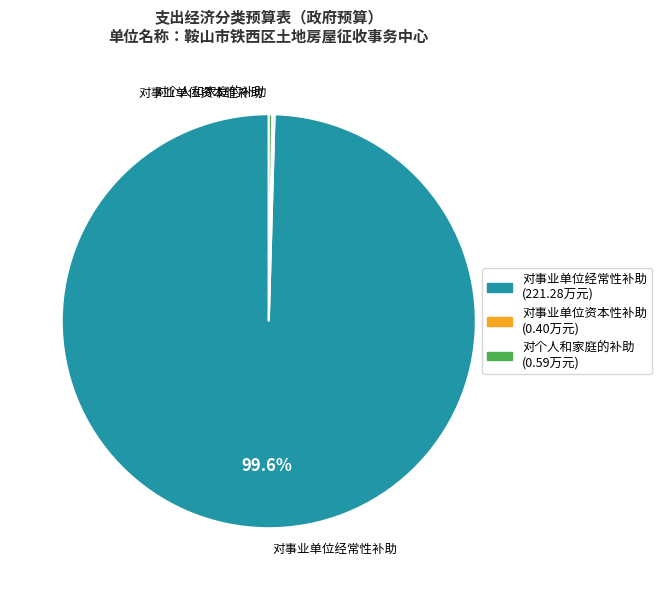

Is there any slice that represents more than half of the pie?

Yes